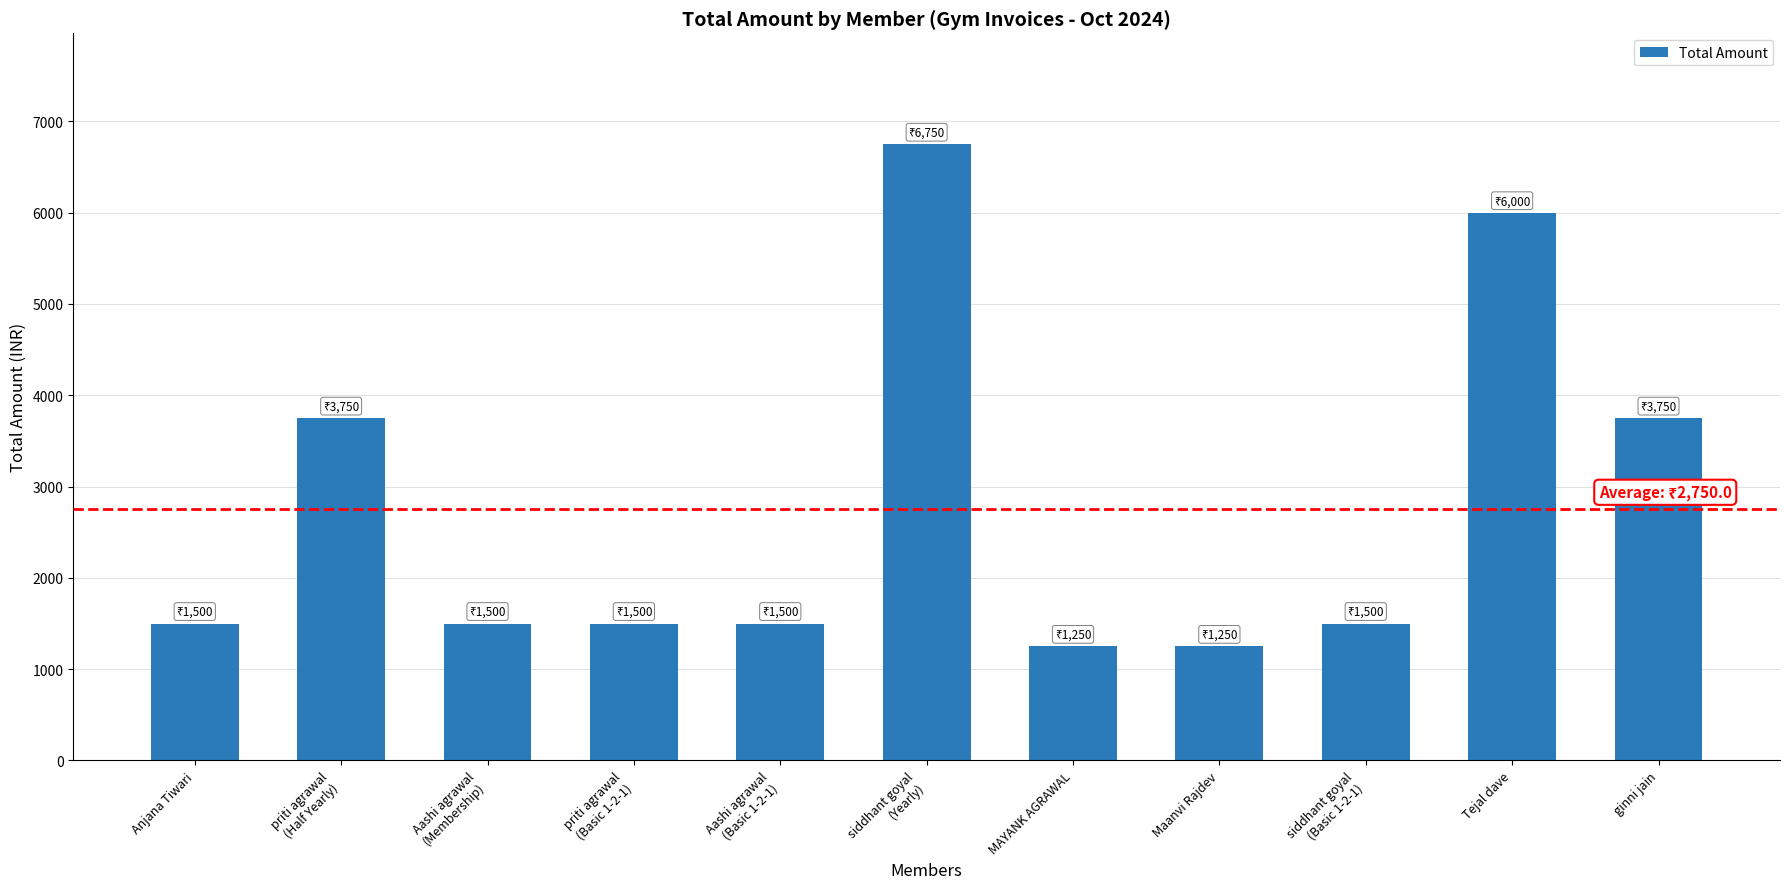

The value at Tejal dave is 10744. True or false?

False